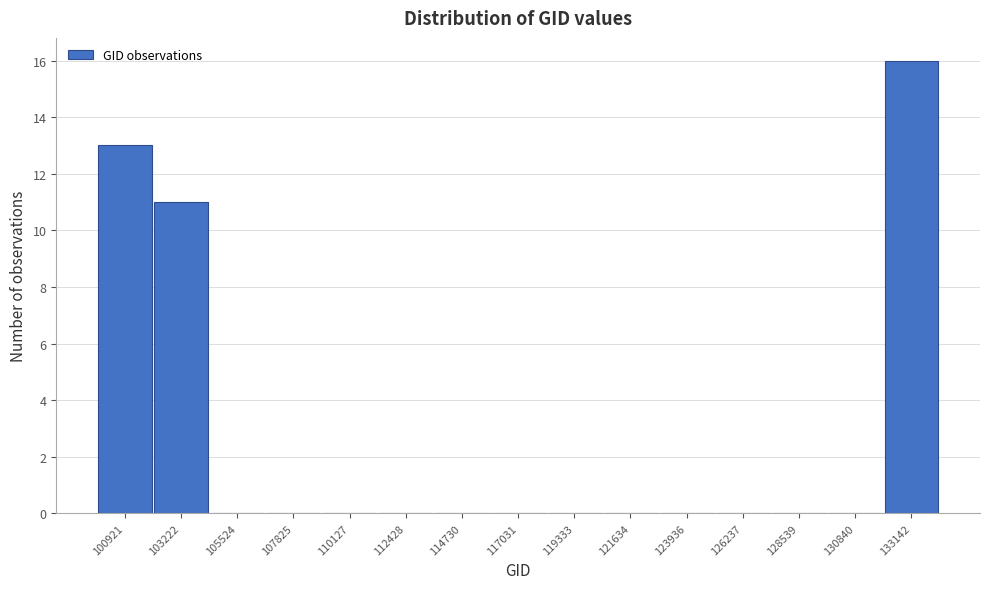

Reading right to left, transcribe all the data shown in this chart.

133142=16	130840=0	128539=0	126237=0	123936=0	121634=0	119333=0	117031=0	114730=0	112428=0	110127=0	107825=0	105524=0	103222=11	100921=13